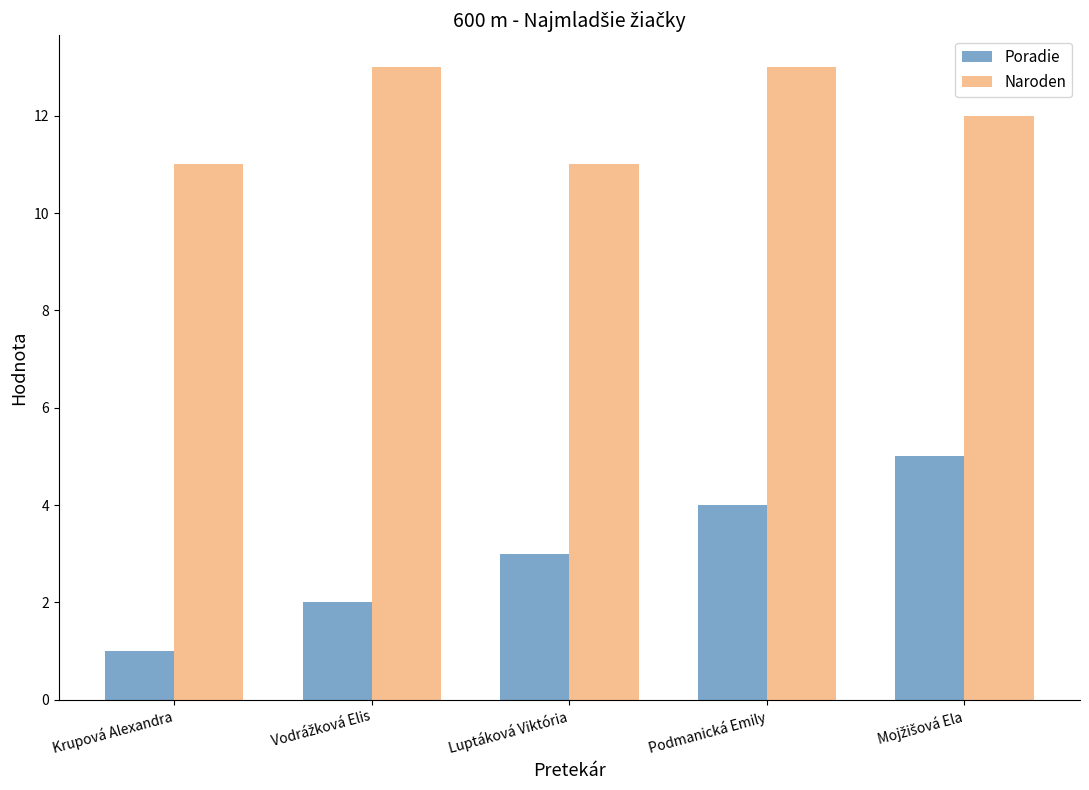

Reading left to right, transcribe all the data shown in this chart.

Poradie: 1	2	3	4	5
Naroden: 11	13	11	13	12